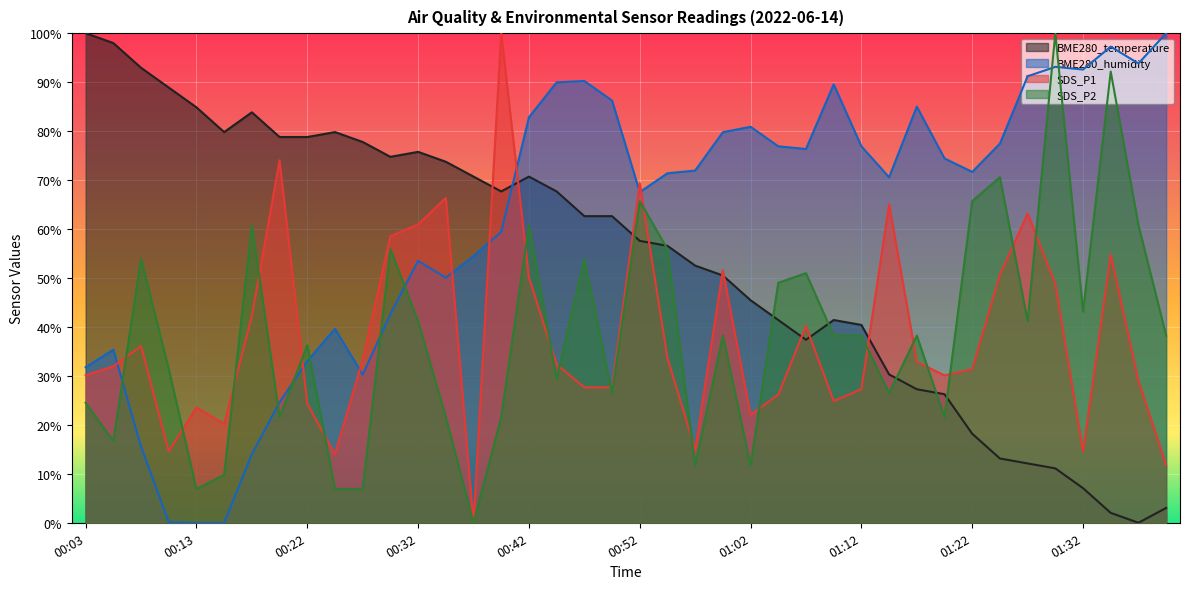

At how many categories does at least one series exceed 38?

40